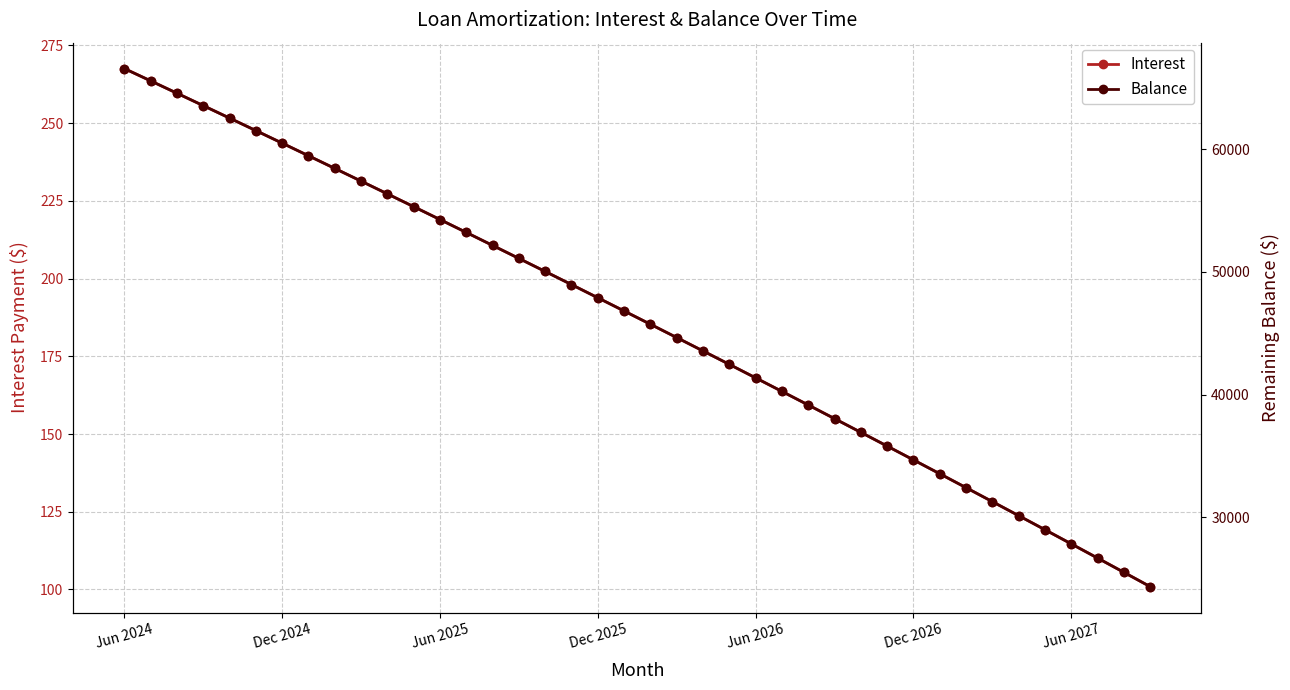

True or false: Balance and Interest intersect in this chart.

False